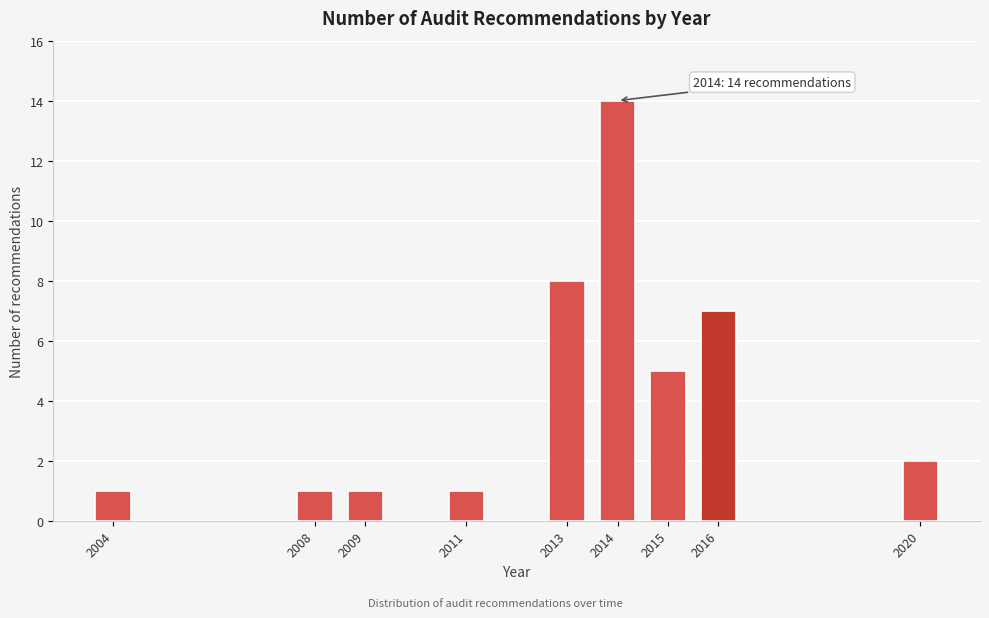

Reading left to right, extract all data points from this chart.

2004=1	2008=1	2009=1	2011=1	2013=8	2014=14	2015=5	2016=7	2020=2